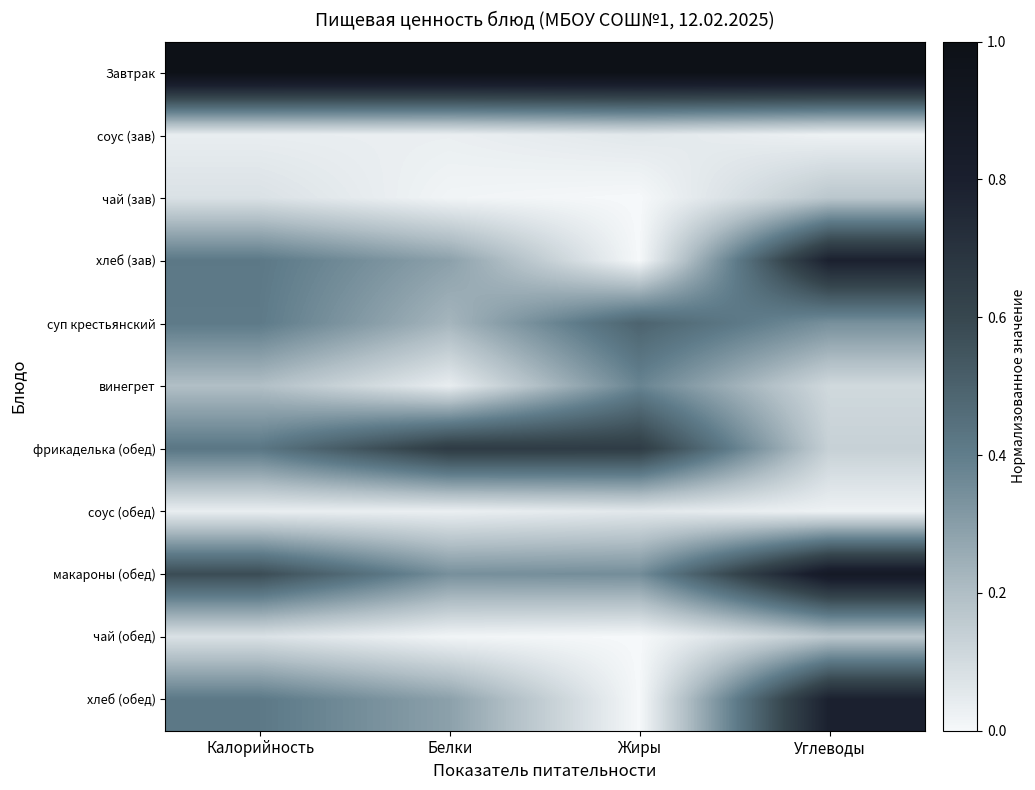

Reading right to left, transcribe all the data shown in this chart.

Завтрак: Углеводы=1.0	Жиры=1.0	Белки=1.0	Калорийность=1.0
соус (зав): Углеводы=0.0	Жиры=0.1	Белки=0.0	Калорийность=0.0
чай (зав): Углеводы=0.2	Жиры=0.0	Белки=0.0	Калорийность=0.1
хлеб (зав): Углеводы=0.8	Жиры=0.0	Белки=0.3	Калорийность=0.4
суп крестьянский: Углеводы=0.3	Жиры=0.5	Белки=0.2	Калорийность=0.4
винегрет: Углеводы=0.1	Жиры=0.4	Белки=0.0	Калорийность=0.2
фрикаделька (обед): Углеводы=0.1	Жиры=0.7	Белки=0.7	Калорийность=0.4
соус (обед): Углеводы=0.0	Жиры=0.1	Белки=0.0	Калорийность=0.0
макароны (обед): Углеводы=0.9	Жиры=0.4	Белки=0.3	Калорийность=0.6
чай (обед): Углеводы=0.2	Жиры=0.0	Белки=0.0	Калорийность=0.1
хлеб (обед): Углеводы=0.8	Жиры=0.0	Белки=0.3	Калорийность=0.4